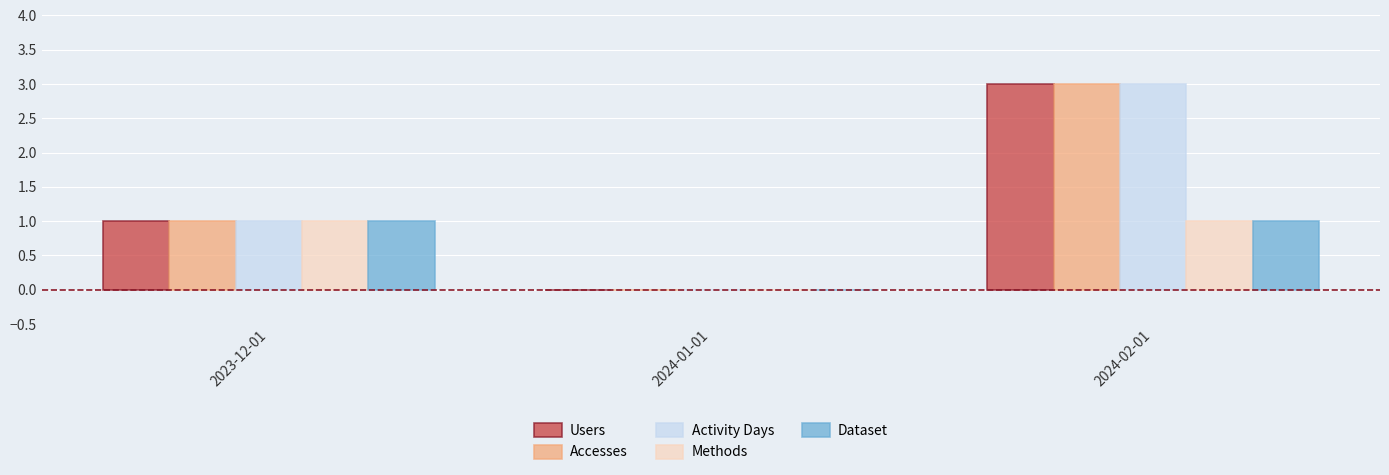

Reading left to right, list all the values displayed in this chart.

Users: 1	0	3
Accesses: 1	0	3
Activity Days: 1	0	3
Methods: 1	0	1
Dataset: 1	0	1